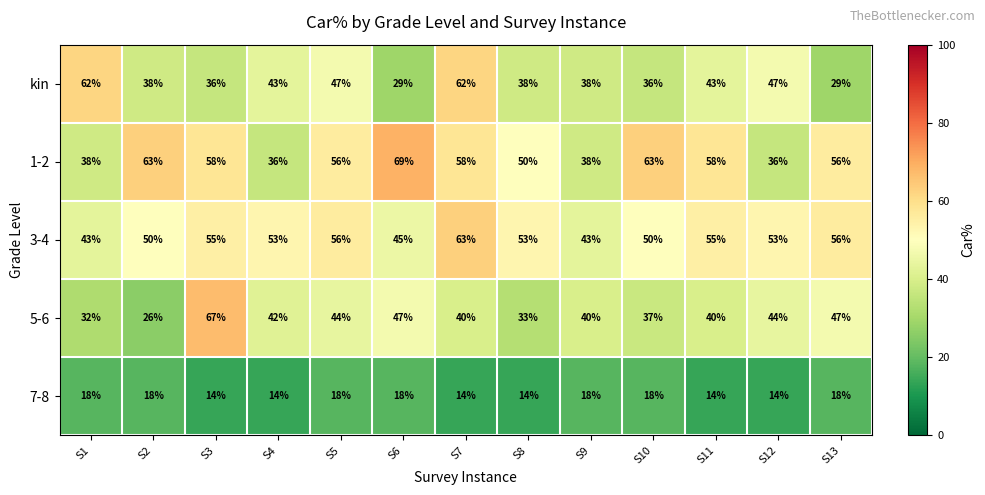

The 5-6 series shows 47 at S6. True or false?

True